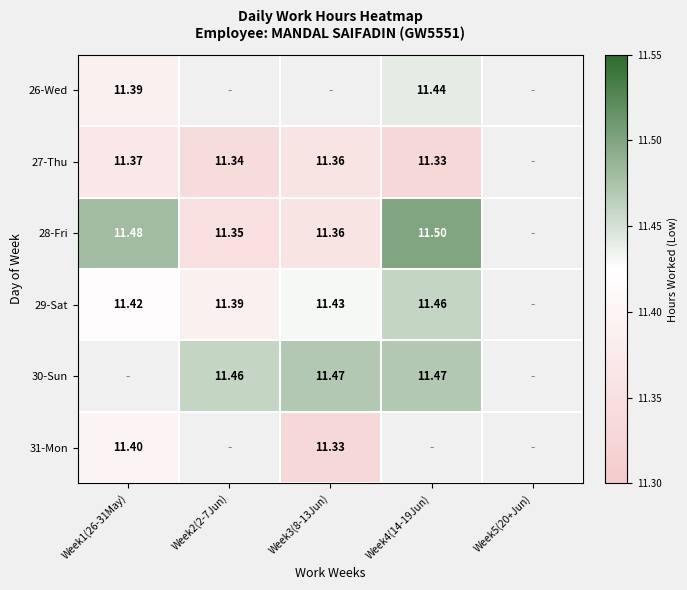

Is the value of 27-Thu at Week1(26-31May) greater than the value of 29-Sat at Week3(8-13Jun)?

No